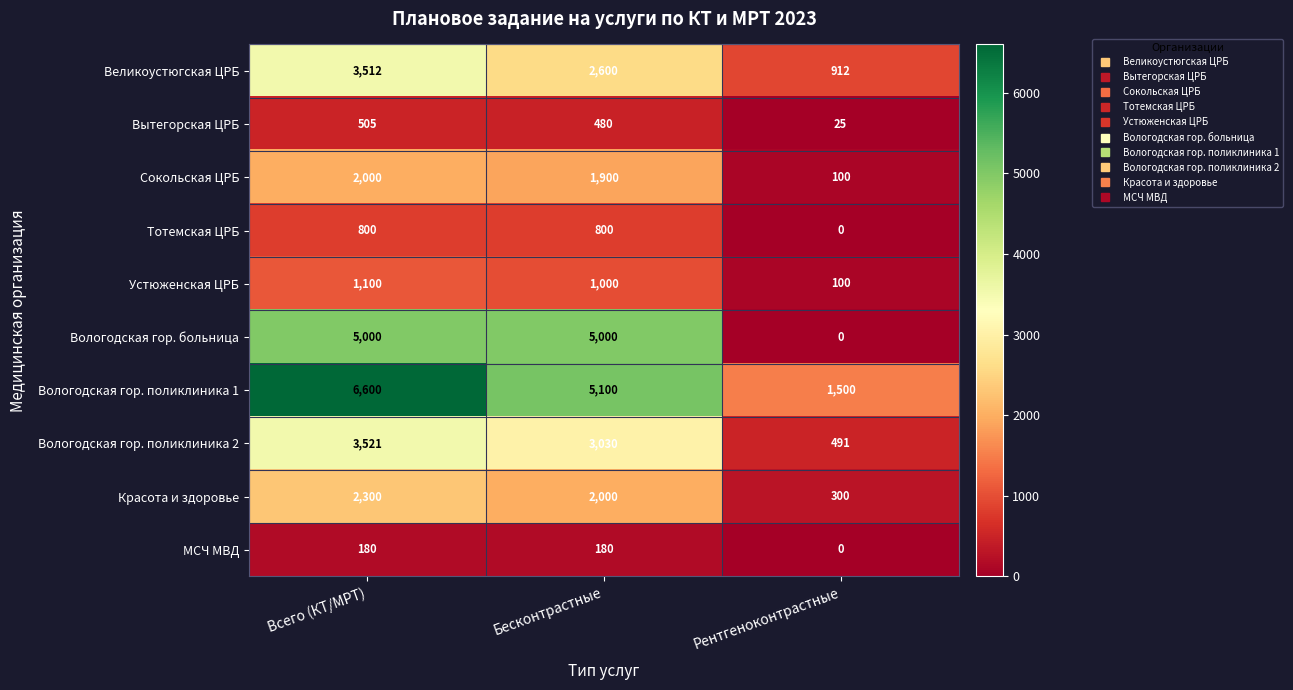

At which label does Великоустюгская ЦРБ first exceed 2600?

Всего (КТ/МРТ)